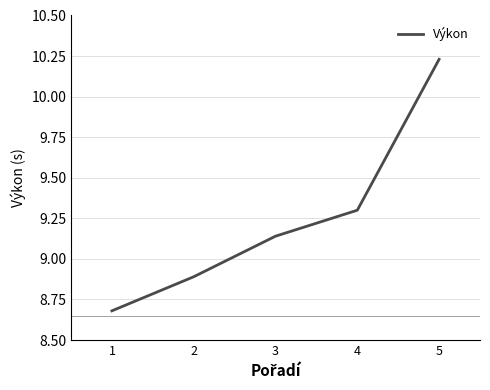

True or false: the data has more than 0 interior local peaks.

False